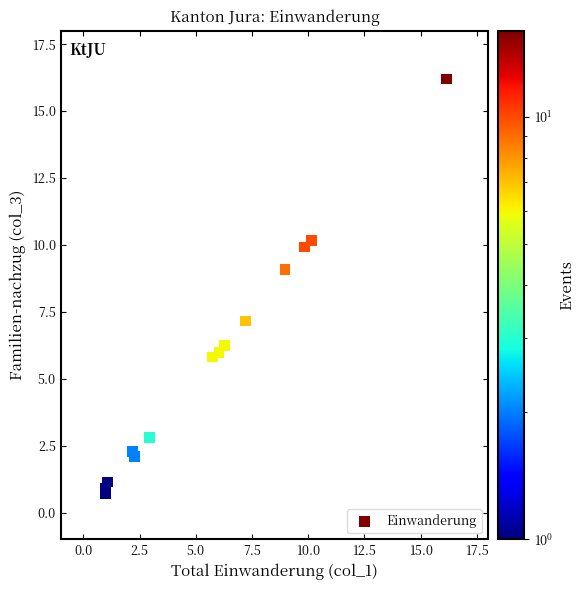

What Y value in the scatter plot is closest to 8?

7.2